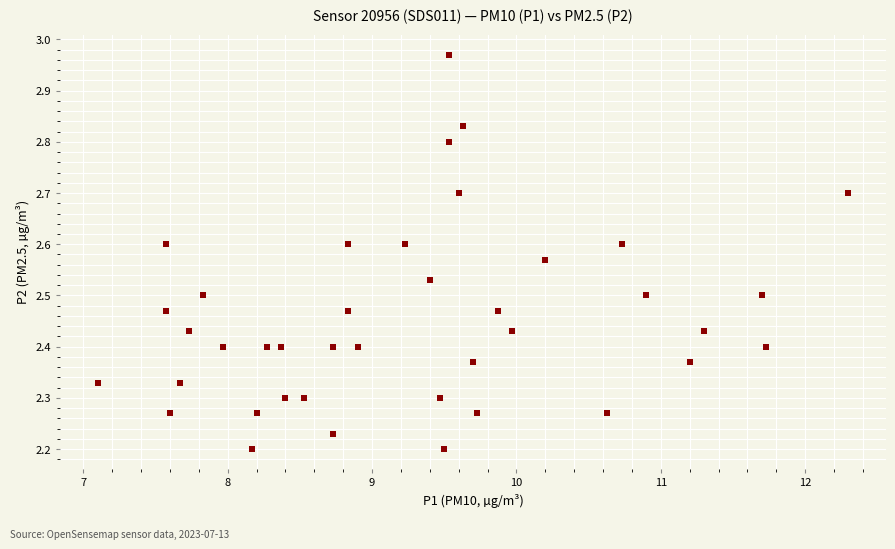

What is the range of Y values (max minus min)?

0.8